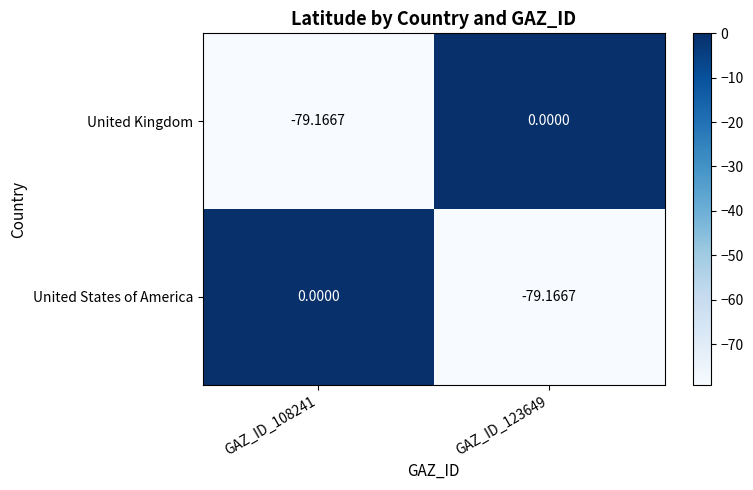

At GAZ_ID_108241, list the series in order from largest to smallest.

United States of America, United Kingdom